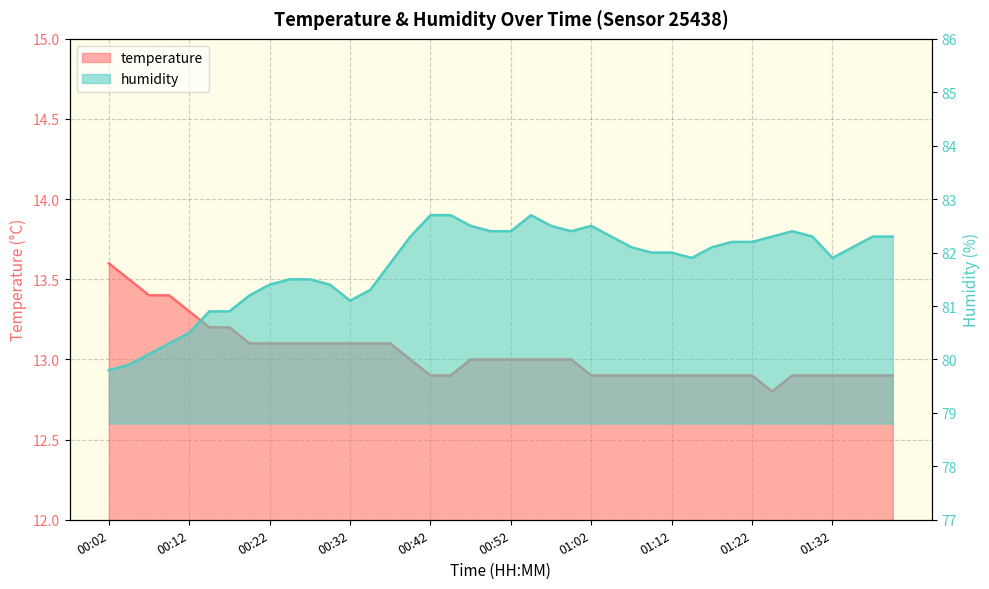

True or false: temperature has more than 1 interior local peaks.

False